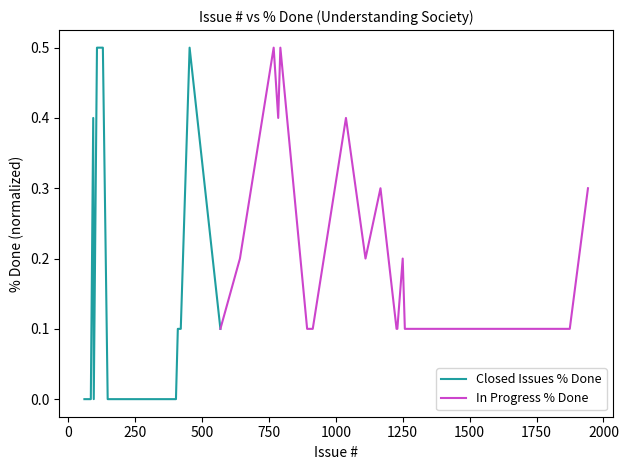

What is the highest value of the In Progress % Done series?

0.5